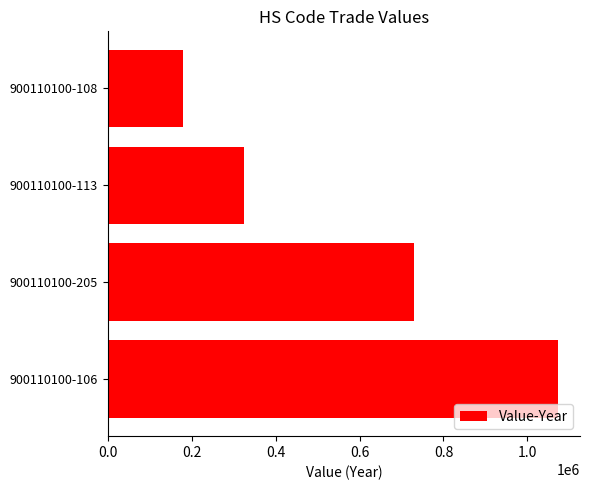

List the labels in order of value, largest first.

900110100-106, 900110100-205, 900110100-113, 900110100-108